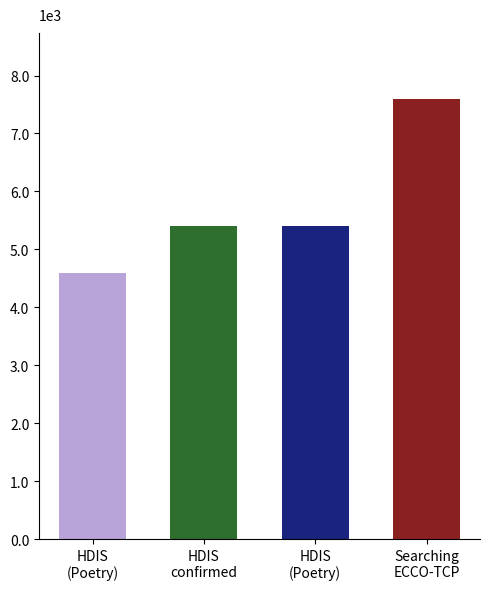

Between HDIS
confirmed and HDIS
(Poetry), which is larger?

HDIS
(Poetry)